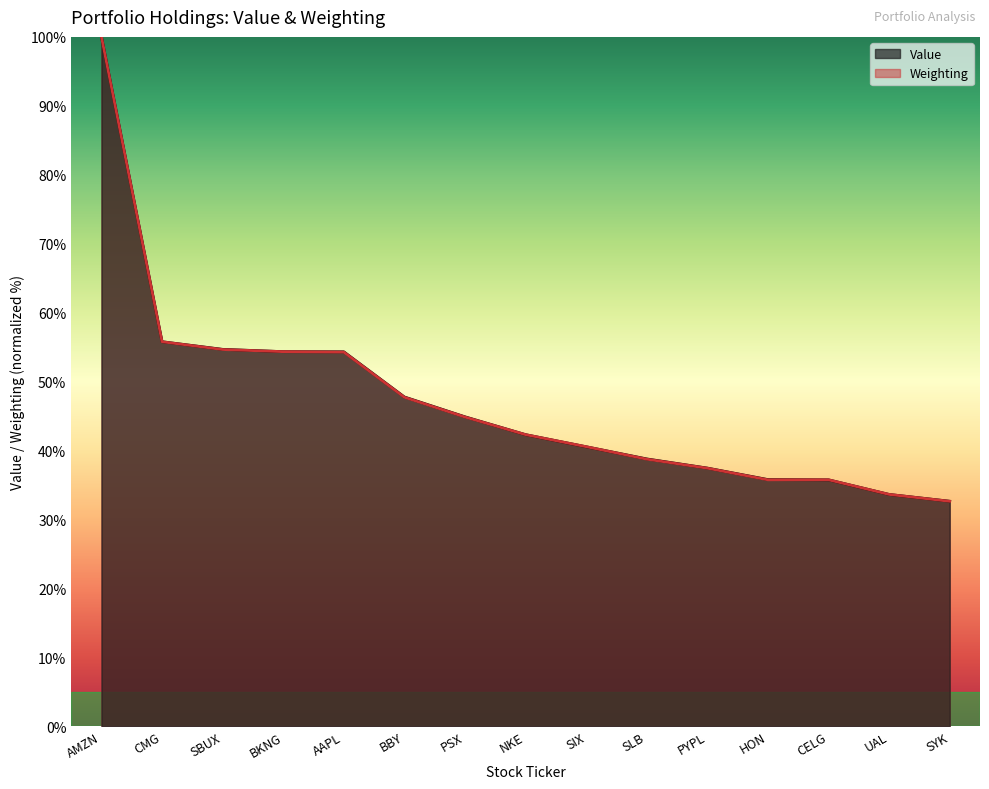

What value does the Weighting series have at CMG?

55.8